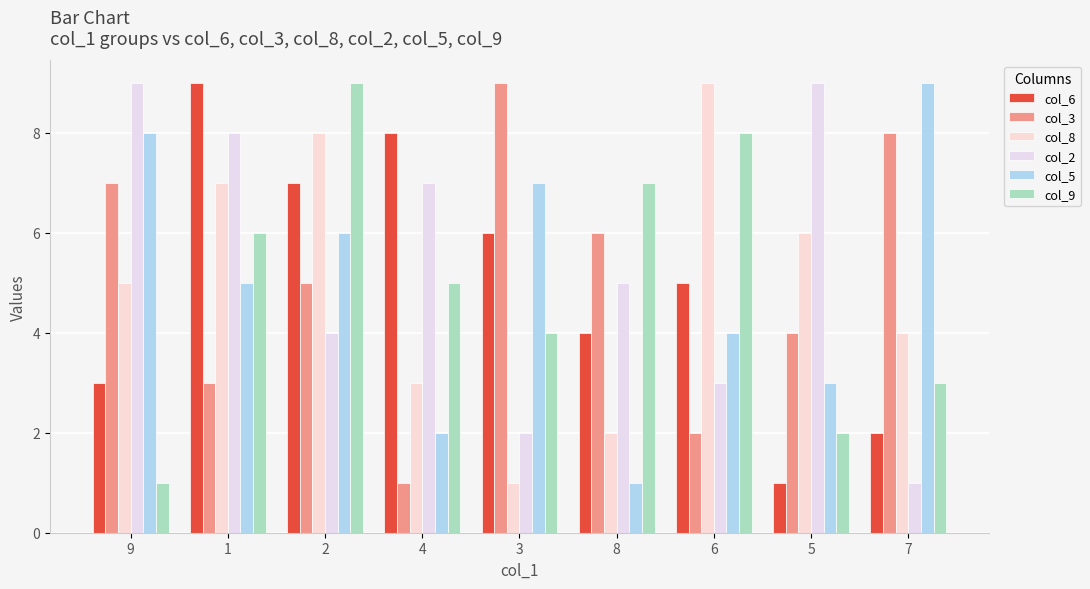

Count the number of categories in the chart.

9